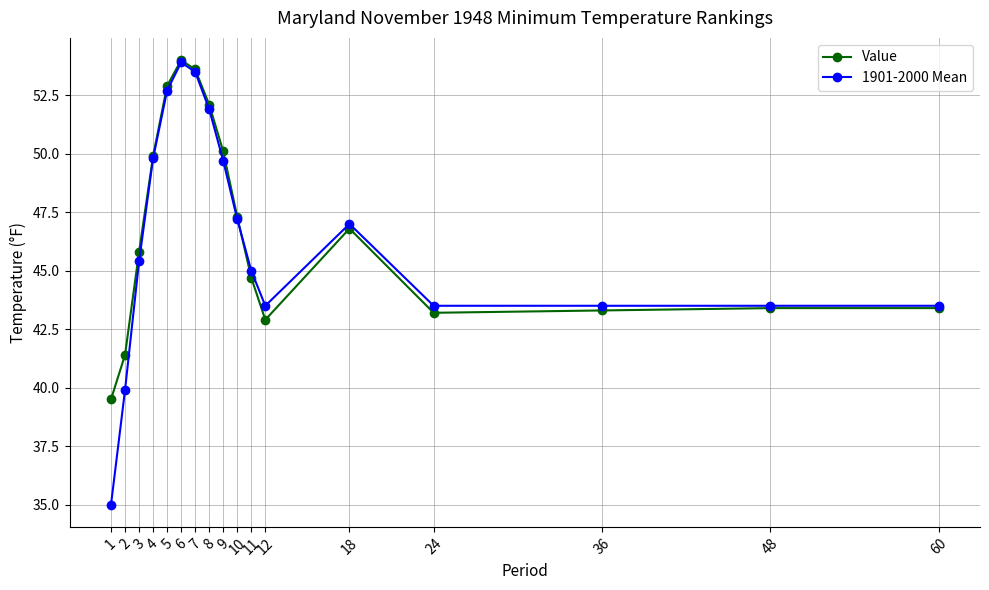

True or false: Value has more than 0 interior local peaks.

True